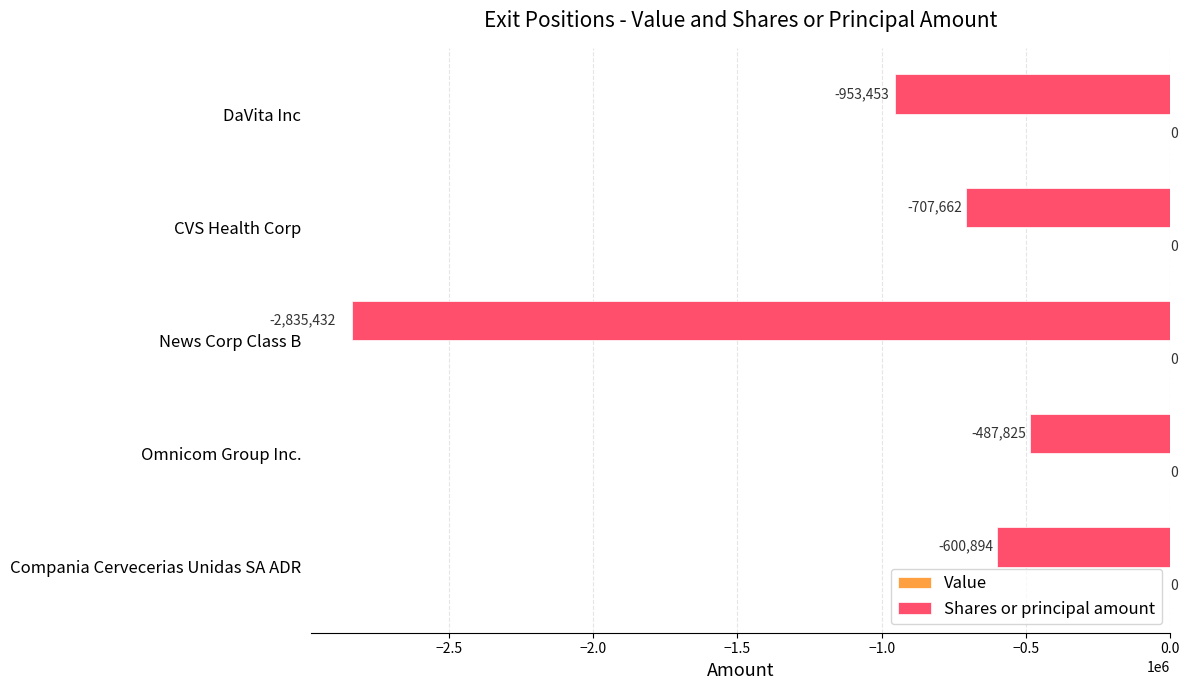

What is the difference between the maximum and minimum values?

2347607